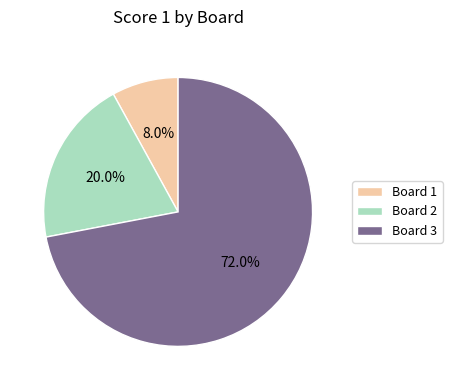

How many slices are in this pie chart?

3